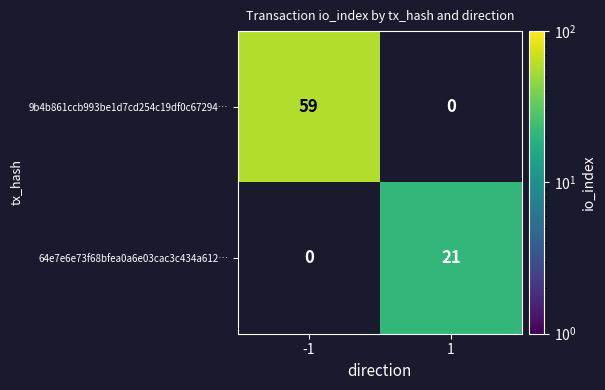

Is it true that 9b4b861ccb993be1d7cd254c19df0c67294… equals 83 at -1?

False